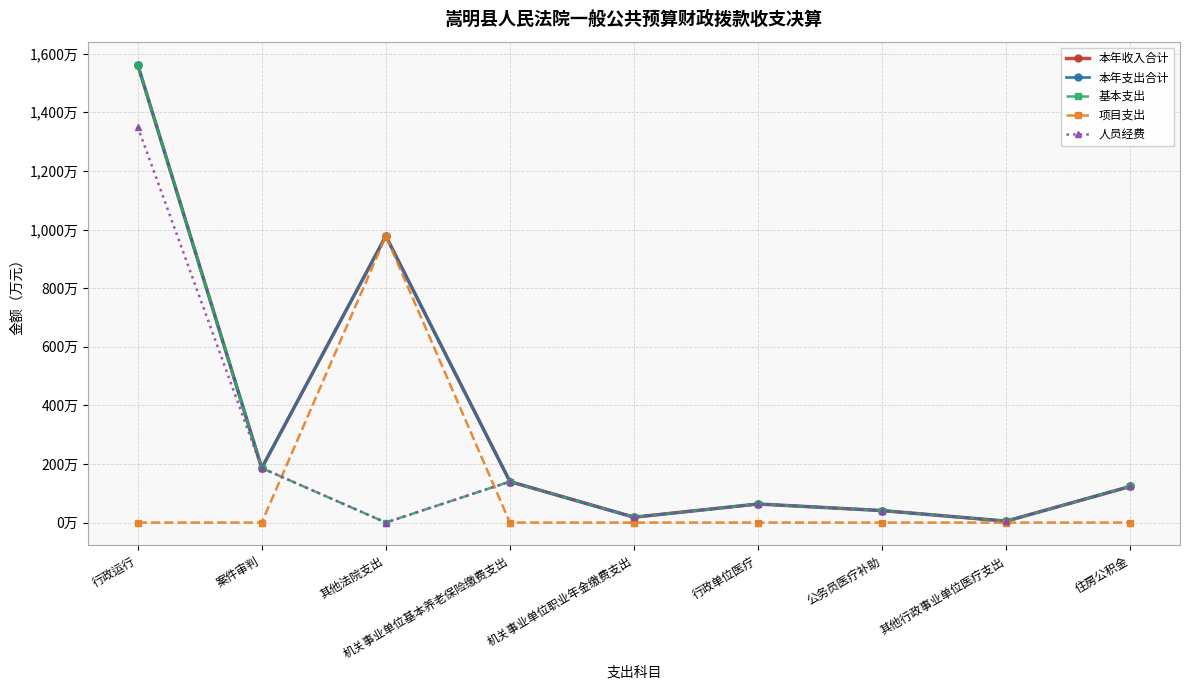

Reading left to right, extract all data points from this chart.

本年收入合计: 1562.9	186.0	977.7	139.9	18.2	63.4	40.9	4.8	123.4
本年支出合计: 1562.9	186.0	977.7	139.9	18.2	63.4	40.9	4.8	123.4
基本支出: 1562.9	186.0	0.0	139.9	18.2	63.4	40.9	4.8	123.4
项目支出: 0.0	0.0	977.7	0.0	0.0	0.0	0.0	0.0	0.0
人员经费: 1350.9	186.0	0.0	139.9	18.2	63.4	40.9	4.8	123.4